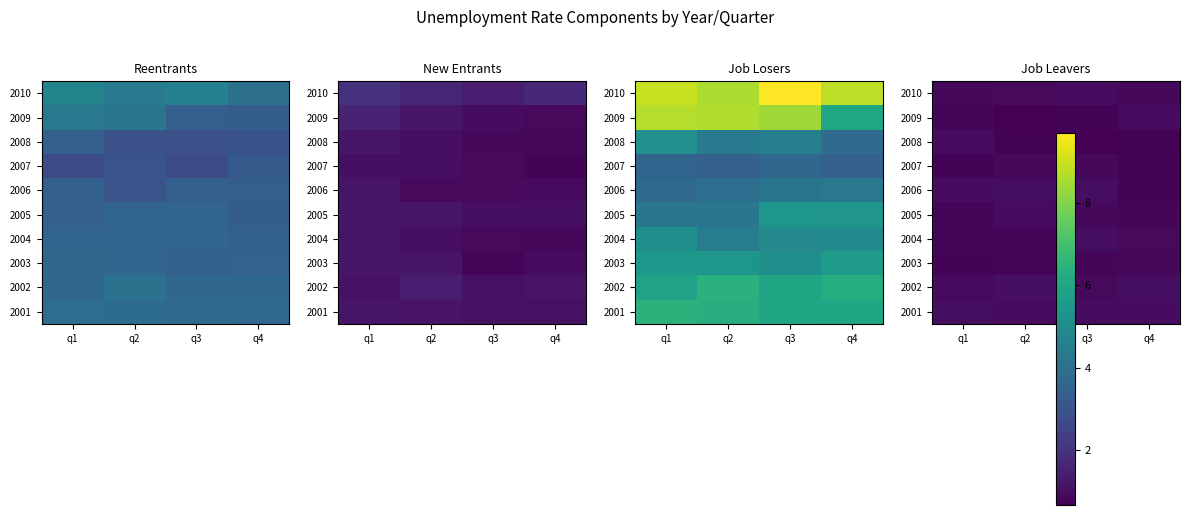

Which series has the largest range (max minus min)?

2008